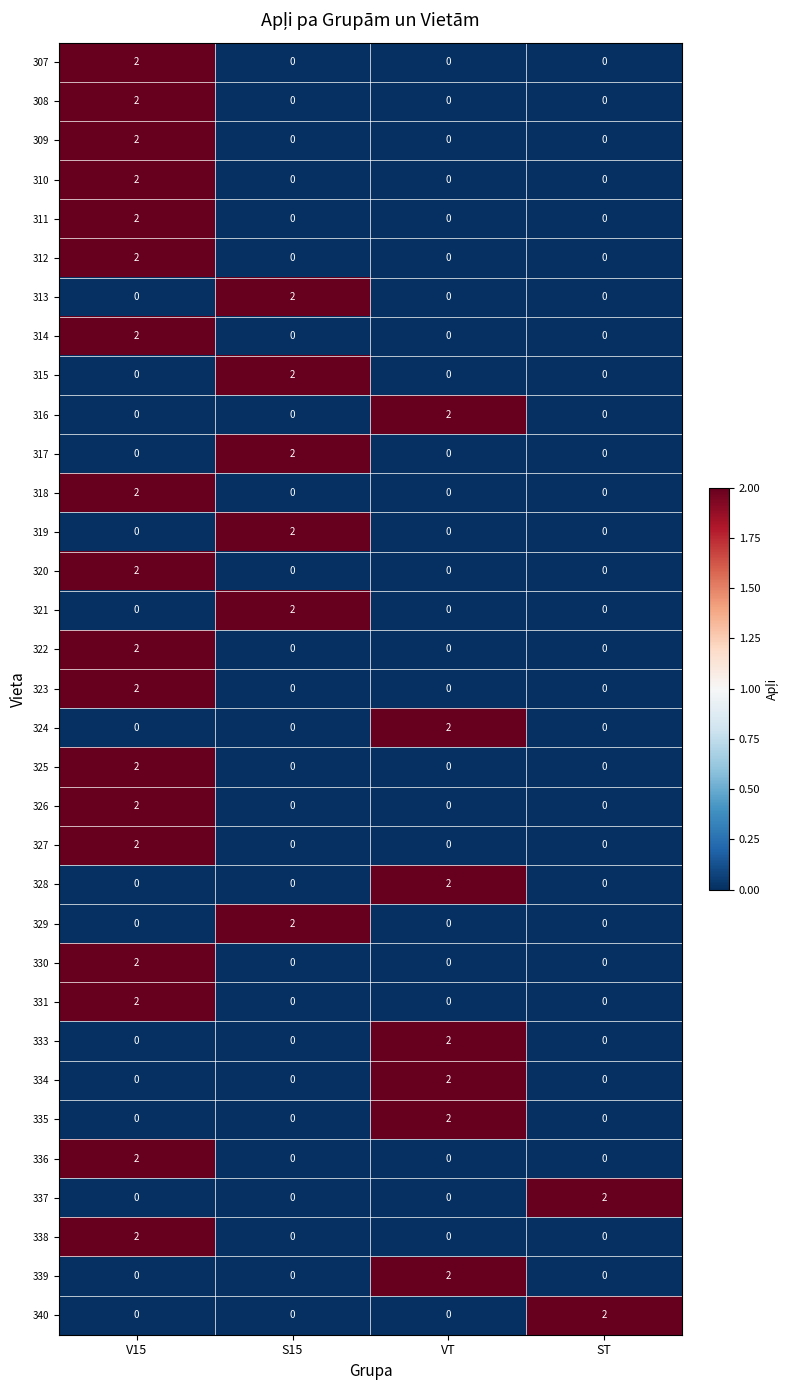

Is the value of 311 at V15 greater than the value of 340 at VT?

Yes